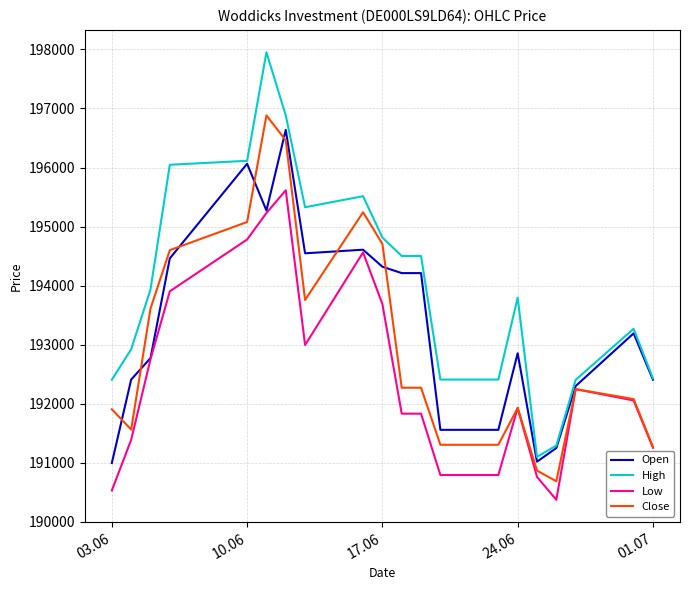

What are all the series names shown in the legend?

Open, High, Low, Close